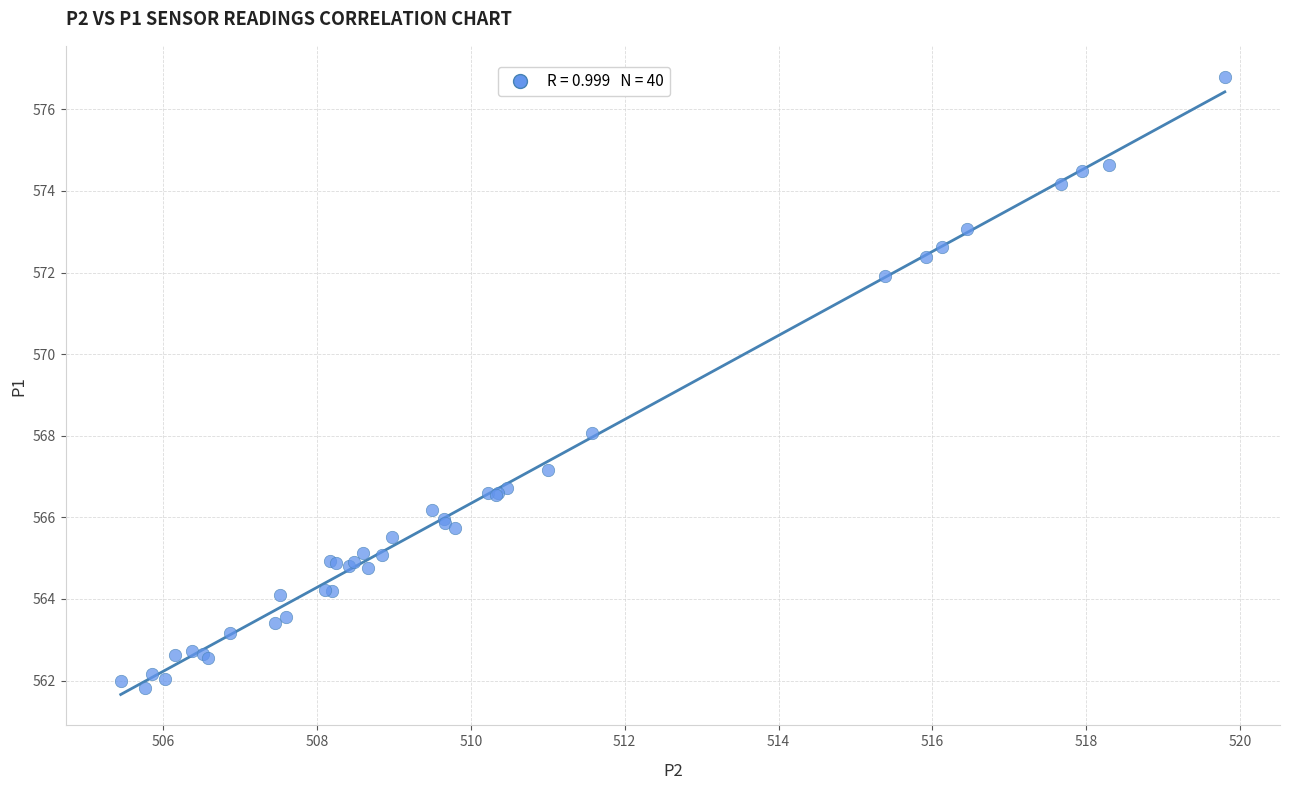

What Y value in the scatter plot is closest to 569?

568.1